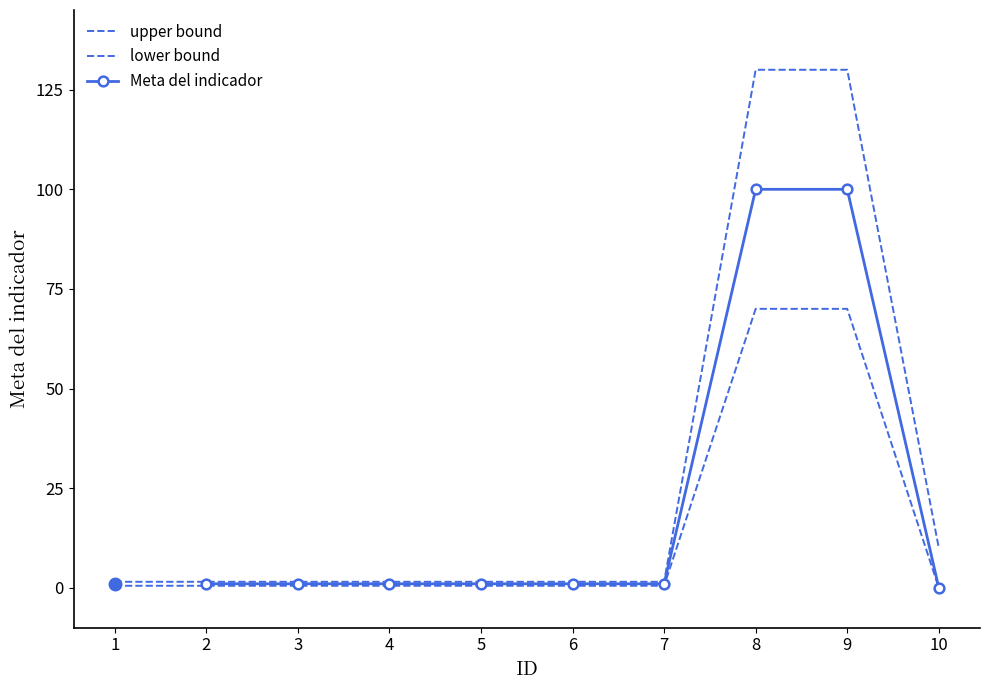

True or false: upper has more than 0 interior local peaks.

False